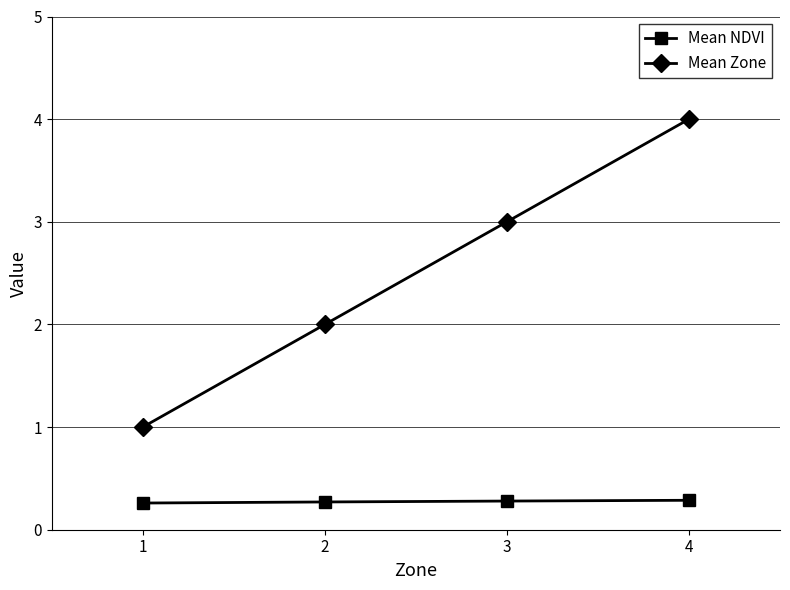

Is it true that Mean NDVI equals 0.3 at 3?

True